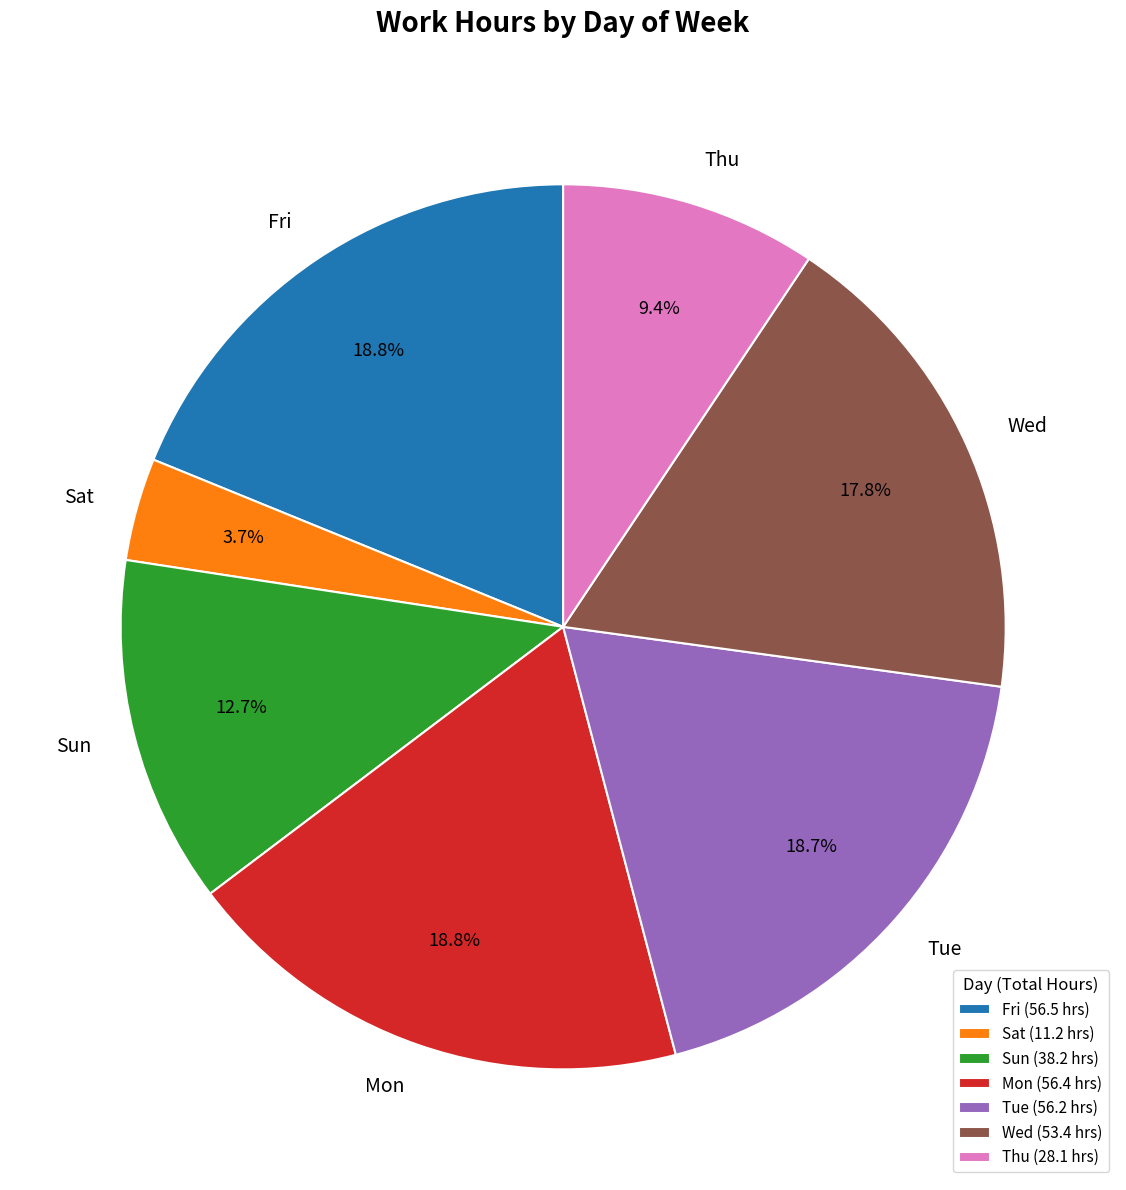

Approximately how many times larger is the value at Wed compared to Sun?

1.4